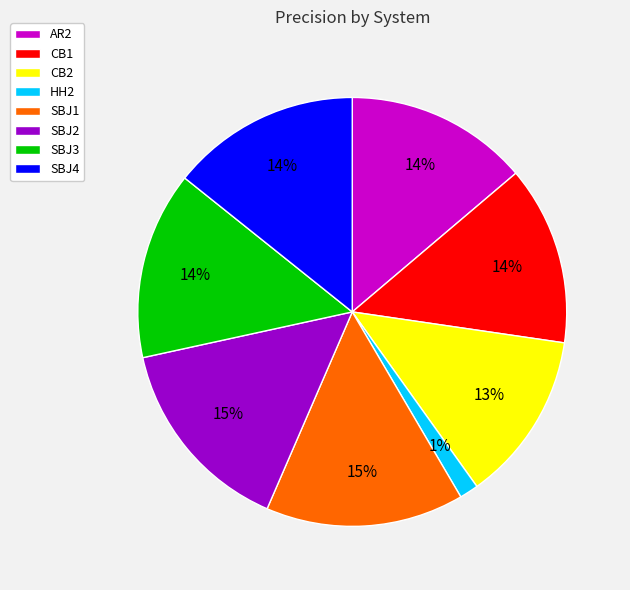

Does AR2 represent more than half of the total?

No